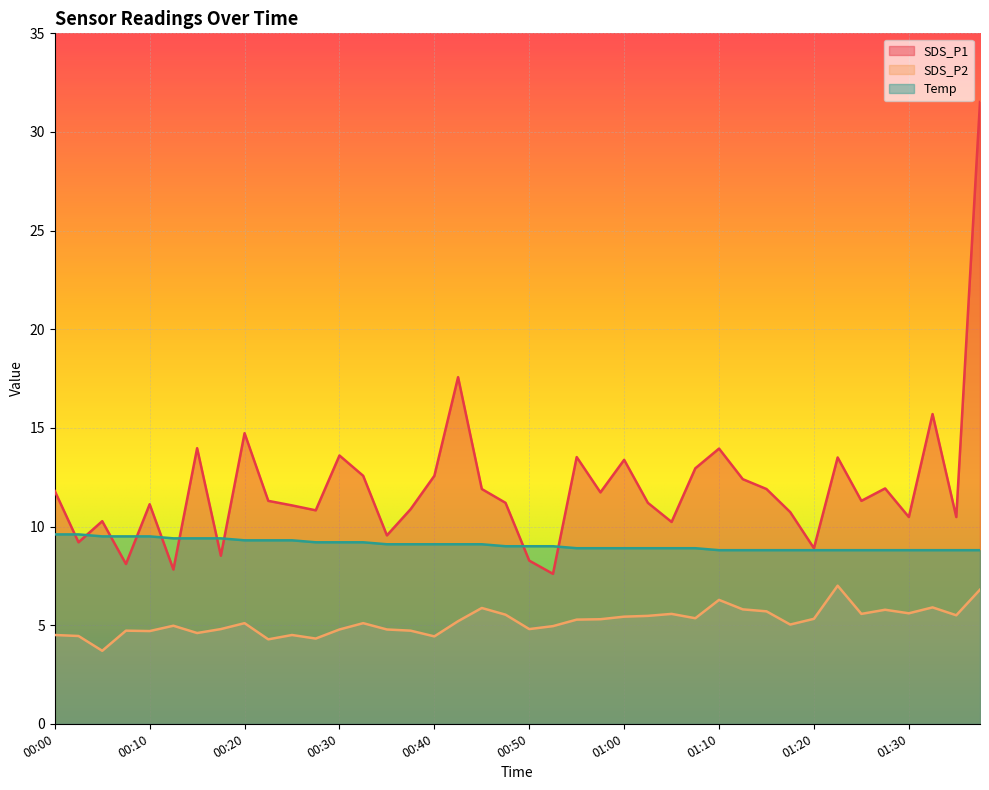

What is the greatest value displayed?

31.5